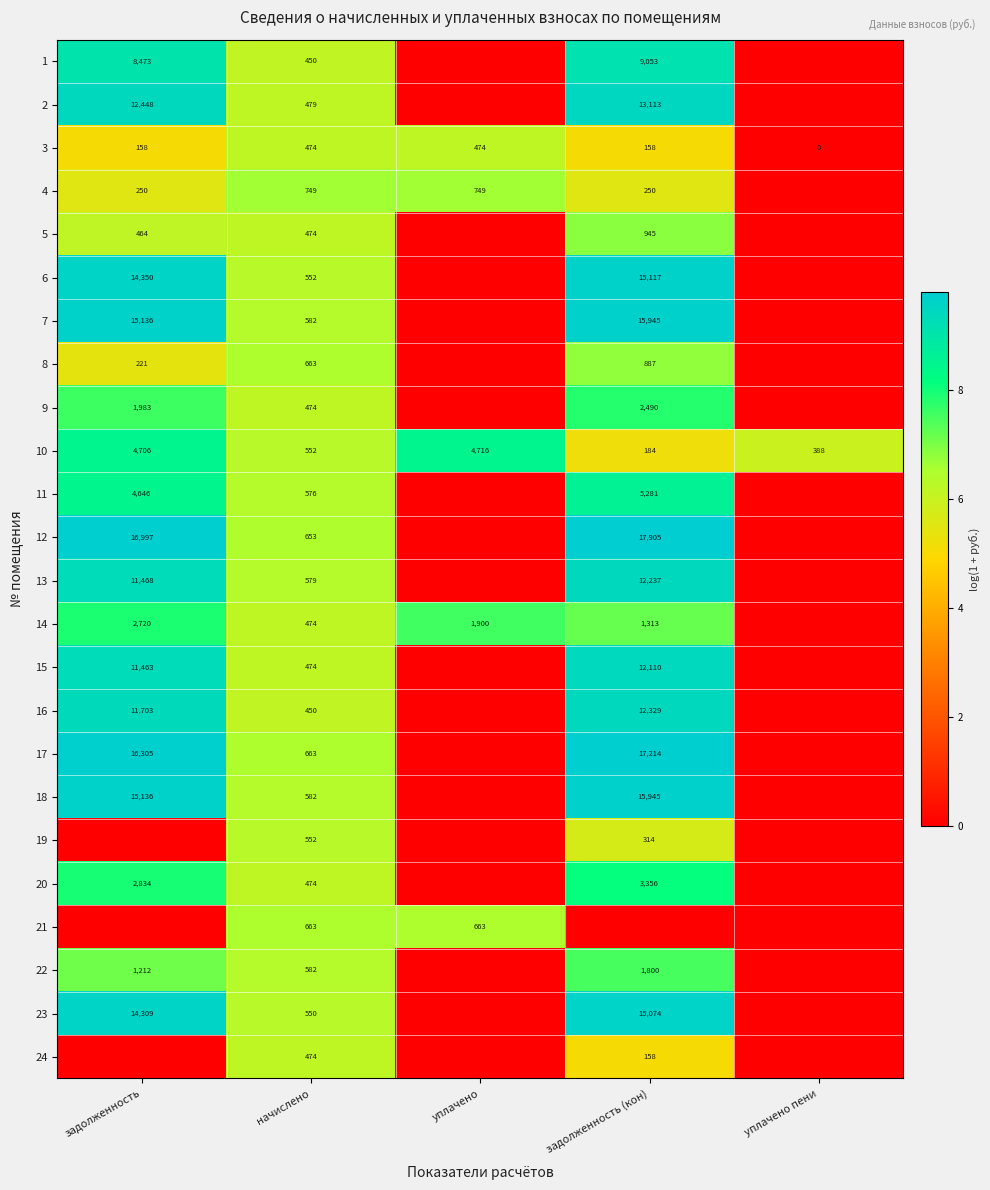

At which category does the chart reach its peak across all series?

задолженность (кон)